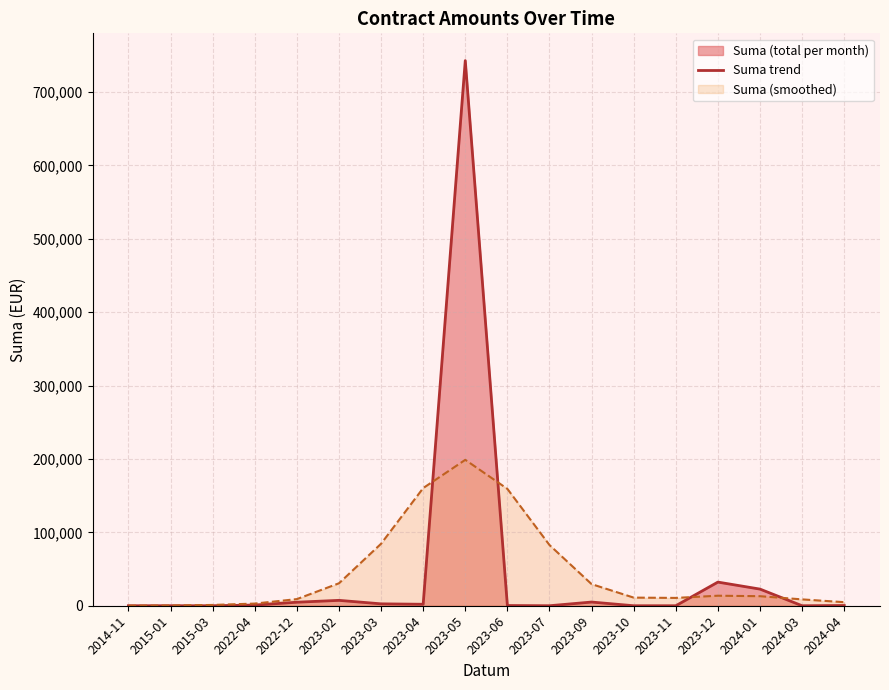

What is the difference between the maximum and minimum values?

742936.3